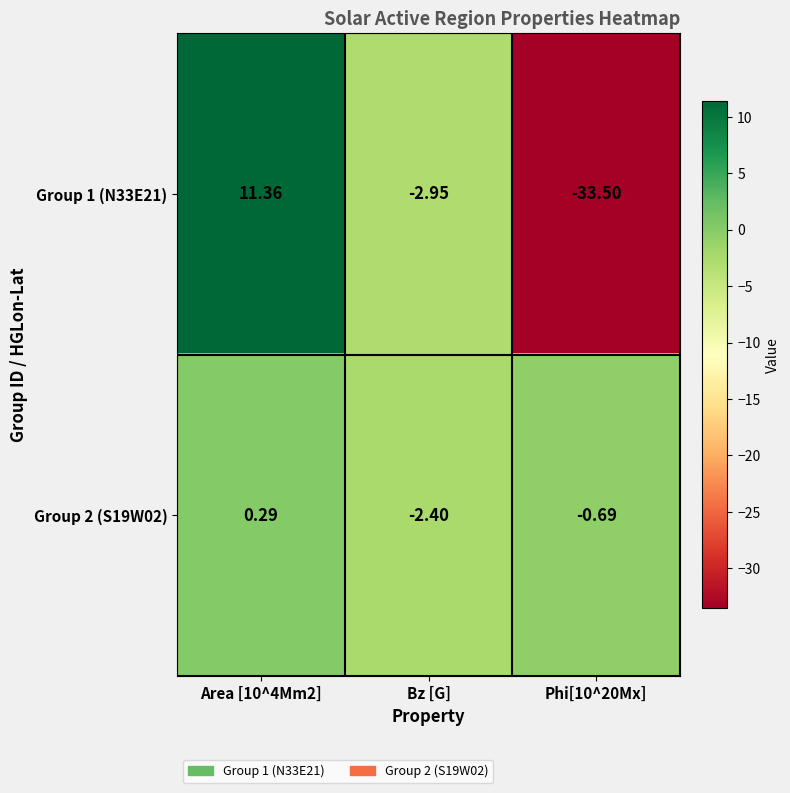

At which category is the sum across all series the highest?

Area [10^4Mm2]